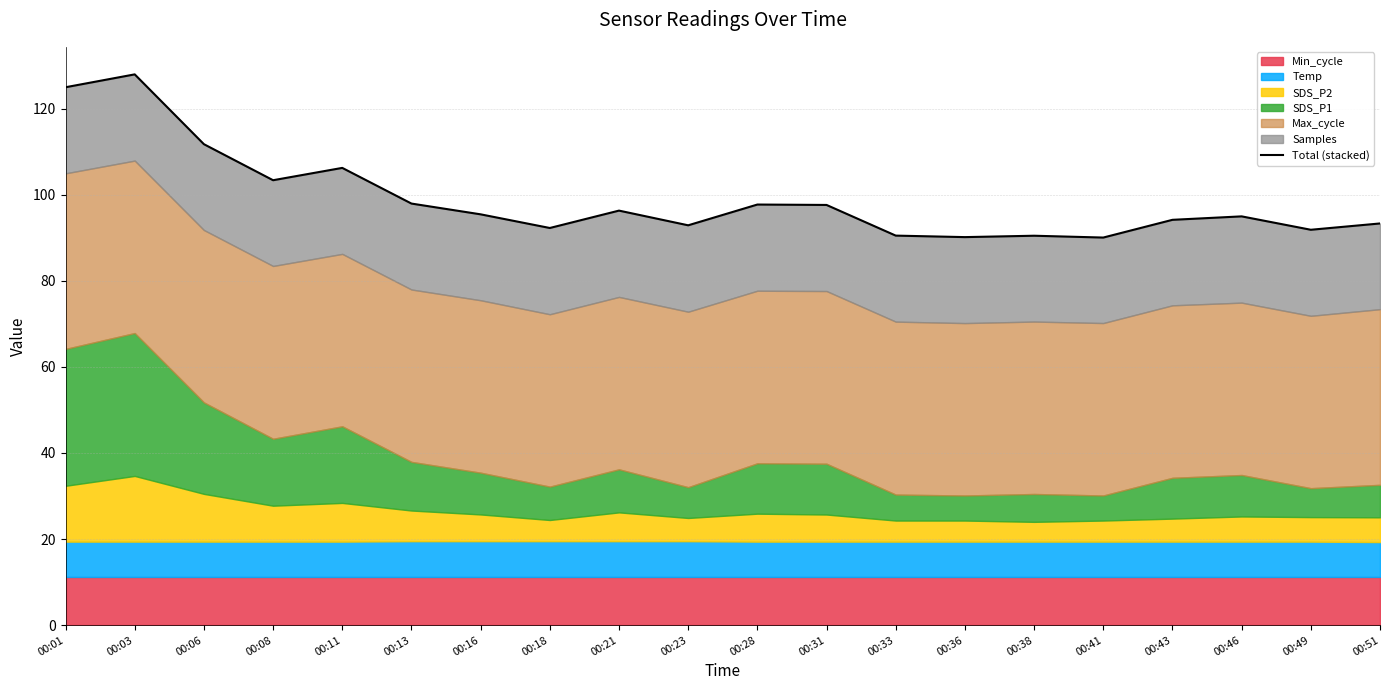

What is the approximate value at 00:31?

97.6